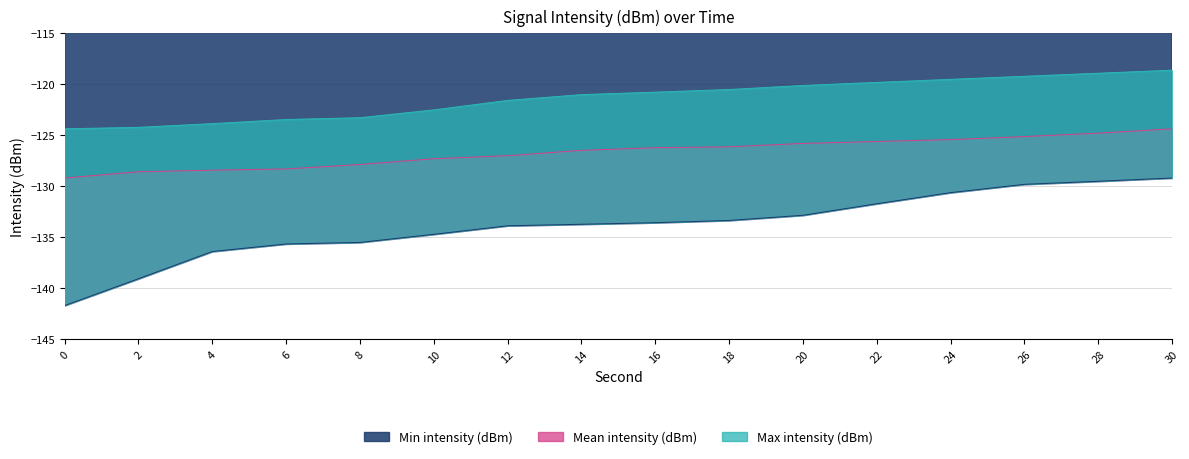

How many lines are shown in the chart?

3